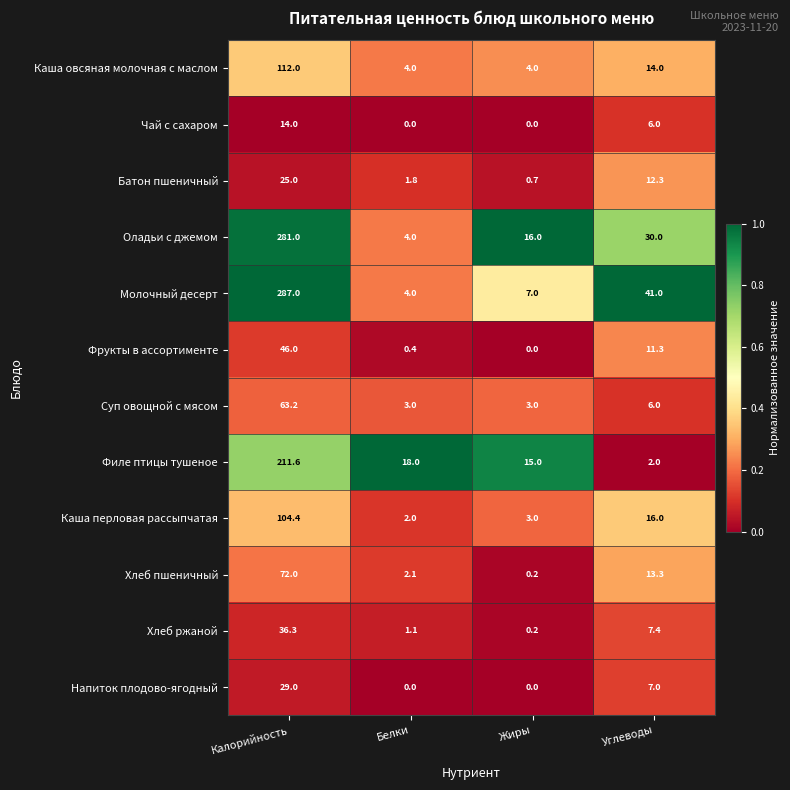

Which series changed the most between Калорийность and Белки?

Молочный десерт